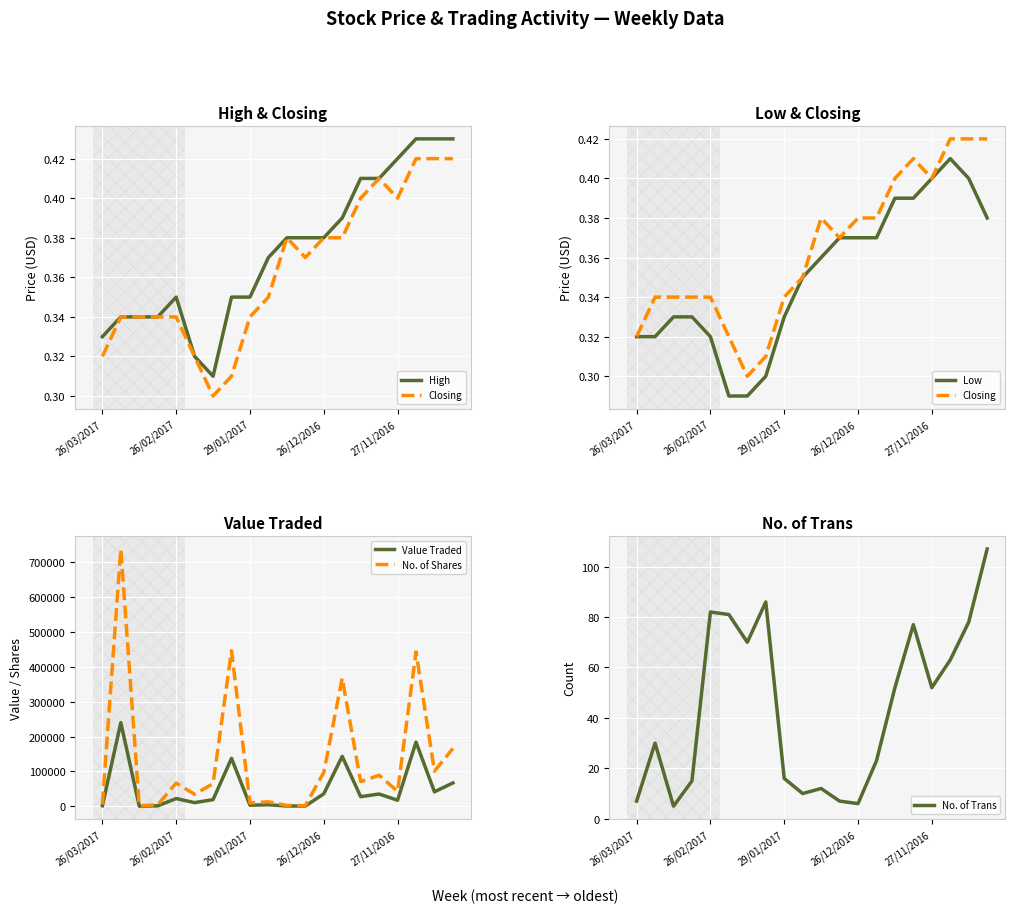

The value of No. of Shares at 26/02/2017 is 66741. True or false?

True